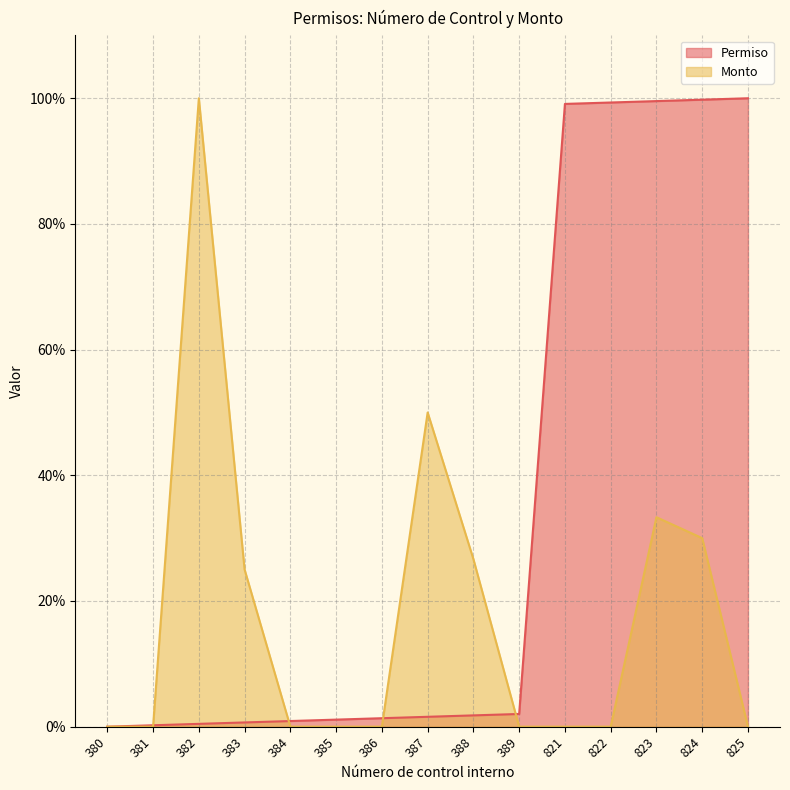

Does the chart have visible grid lines?

Yes